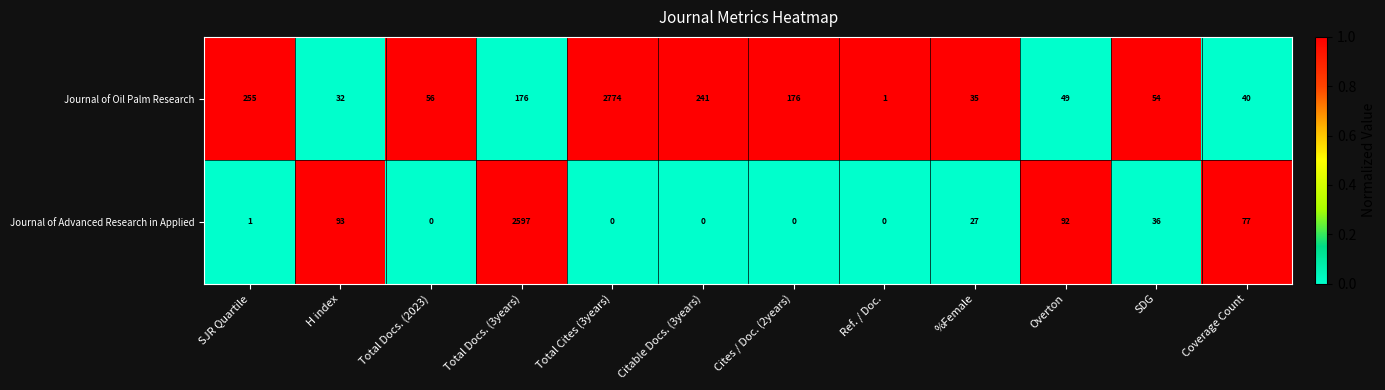

At which label does Journal of Advanced Research in Applied first exceed 27?

H index